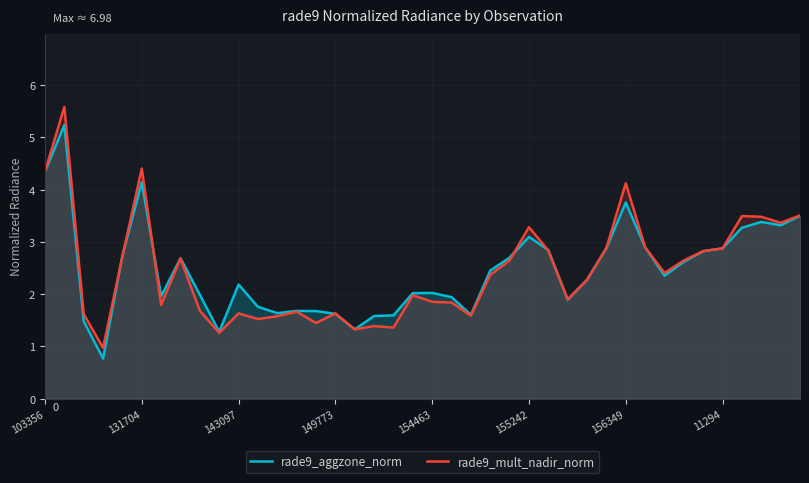

Is the value of rade9_mult_nadir_norm at 9 greater than the value of rade9_aggzone_norm at 23?

No